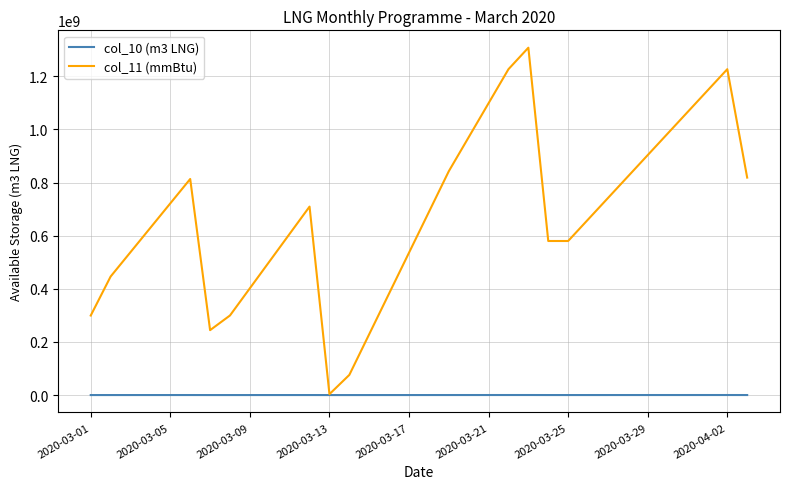

How many lines are shown in the chart?

2